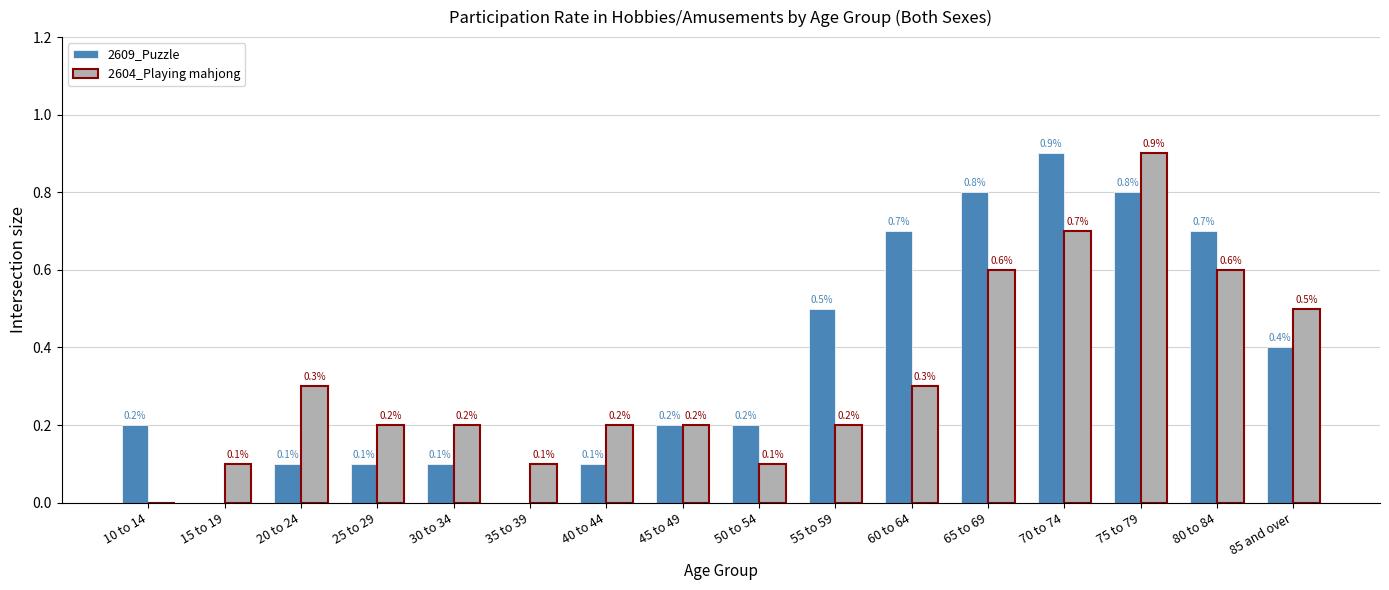

Is the value of 2609_Puzzle at 20 to 24 greater than the value of 2604_Playing mahjong at 70 to 74?

No